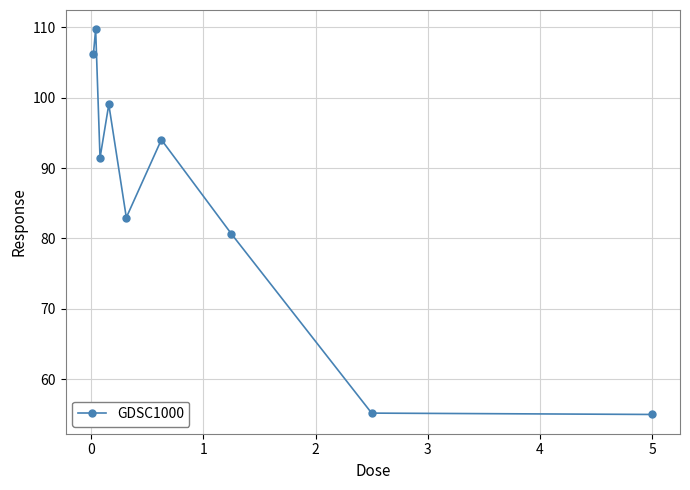

What is the difference between the maximum and second lowest values?

54.6